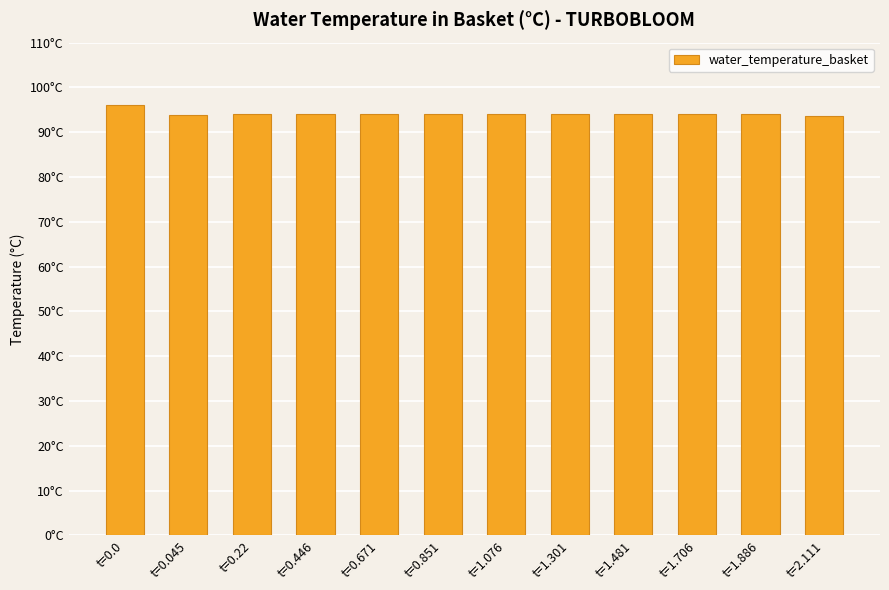

Does the chart contain any negative values?

No